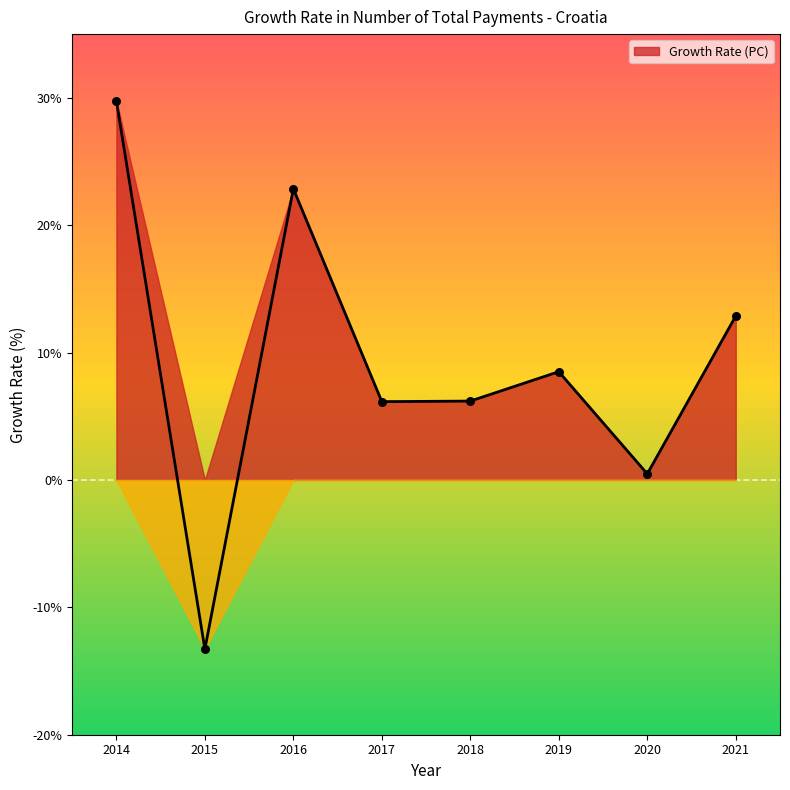

Approximately how many times larger is the value at 2016 compared to 2019?

2.7